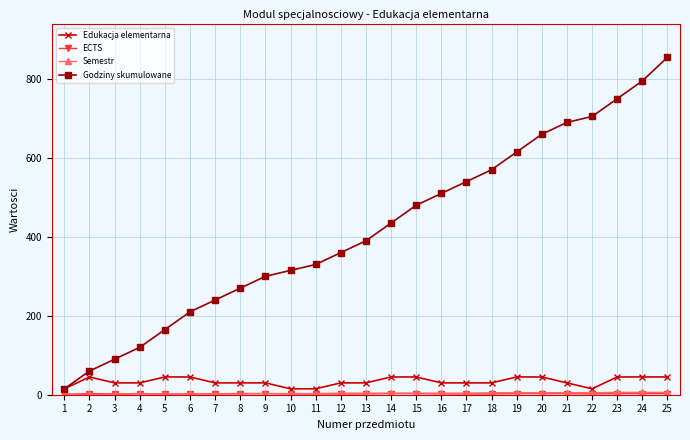

Which series has the widest spread of values?

Godziny skumulowane